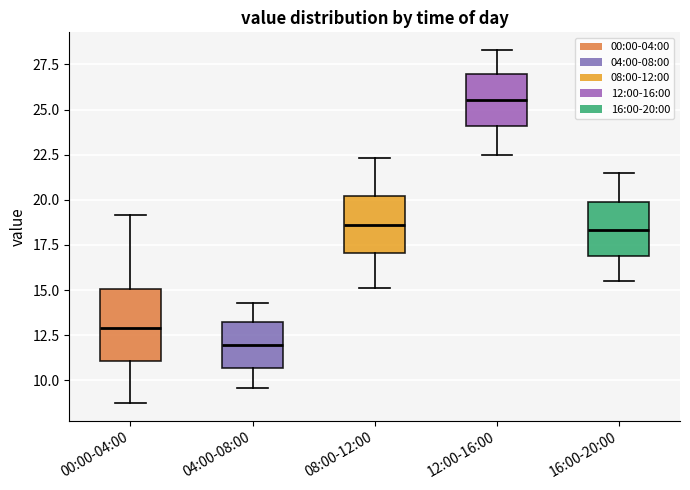

Reading left to right, transcribe this box plot: for each box, give where its median line is, the range the box spans, and where its two whiskers end, as read against the y-axis. The values are not printed on the chart, so give them approximately, as read against the axis.

00:00-04:00: median 13.0, box 11.0 to 15.0, whiskers 8.5 to 19.0
04:00-08:00: median 12.0, box 10.5 to 13.5, whiskers 9.5 to 14.5
08:00-12:00: median 18.5, box 17.0 to 20.0, whiskers 15.0 to 22.5
12:00-16:00: median 25.5, box 24.0 to 27.0, whiskers 22.5 to 28.5
16:00-20:00: median 18.5, box 17.0 to 20.0, whiskers 15.5 to 21.5